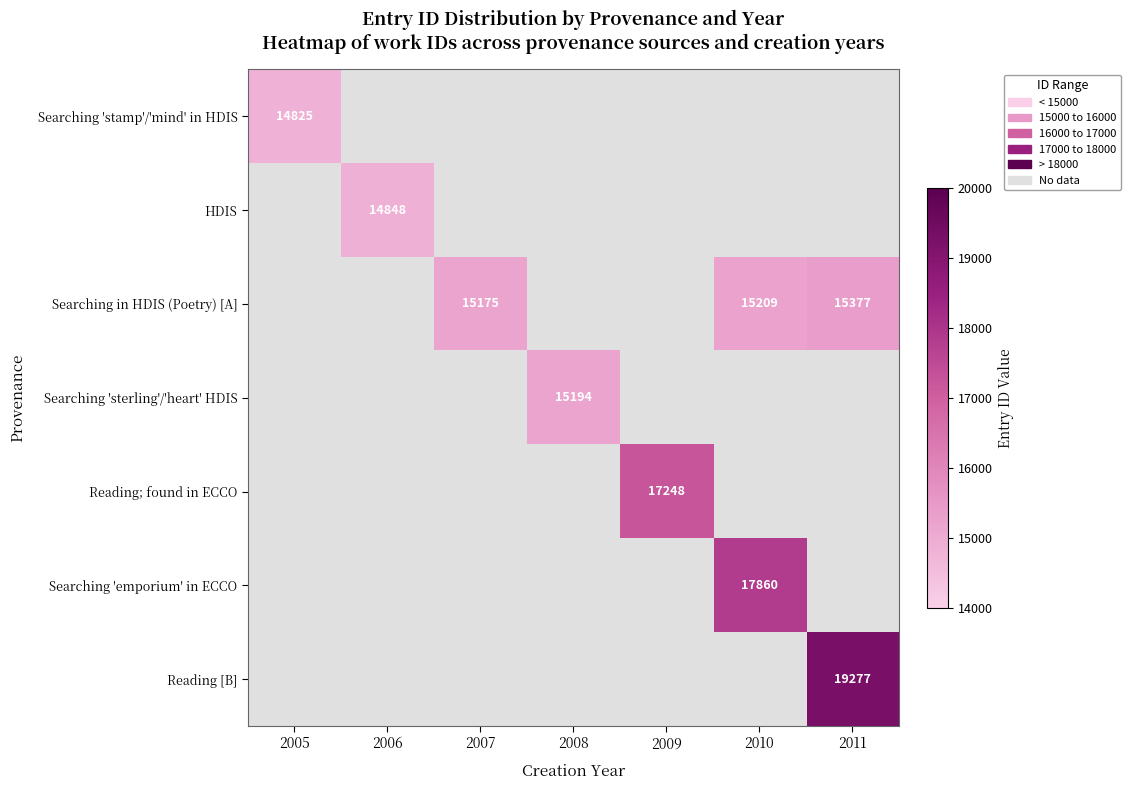

How many values in Reading [B] are above zero?

1